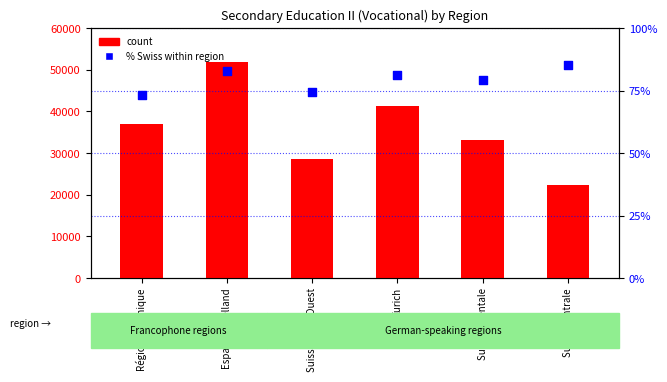

Which series has the widest spread of Y values?

count